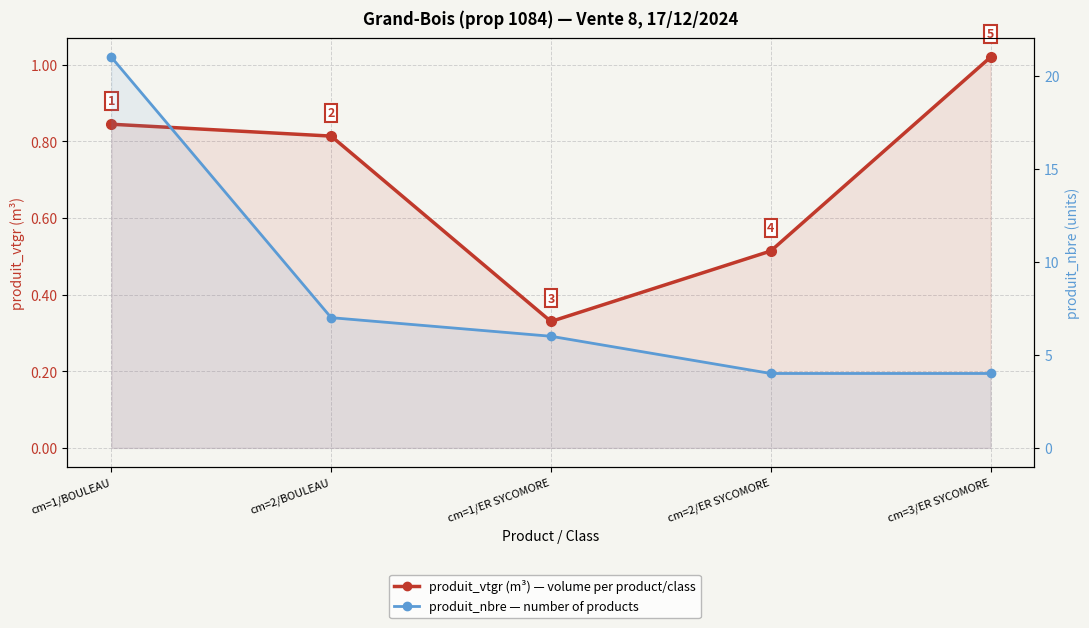

True or false: produit_vtgr (m³) — volume per product/class and produit_nbre — number of products intersect in this chart.

False